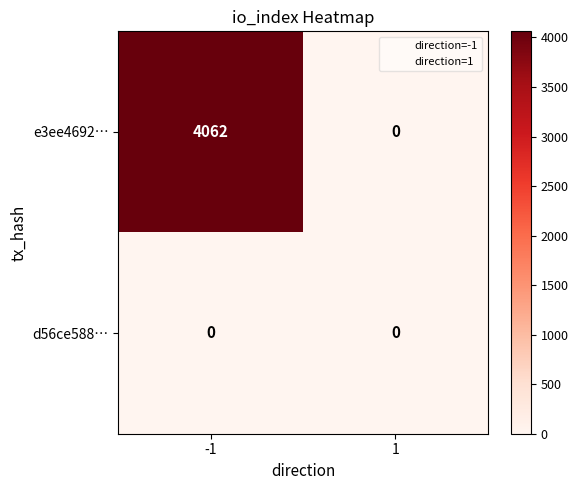

What is the greatest value displayed?

4062